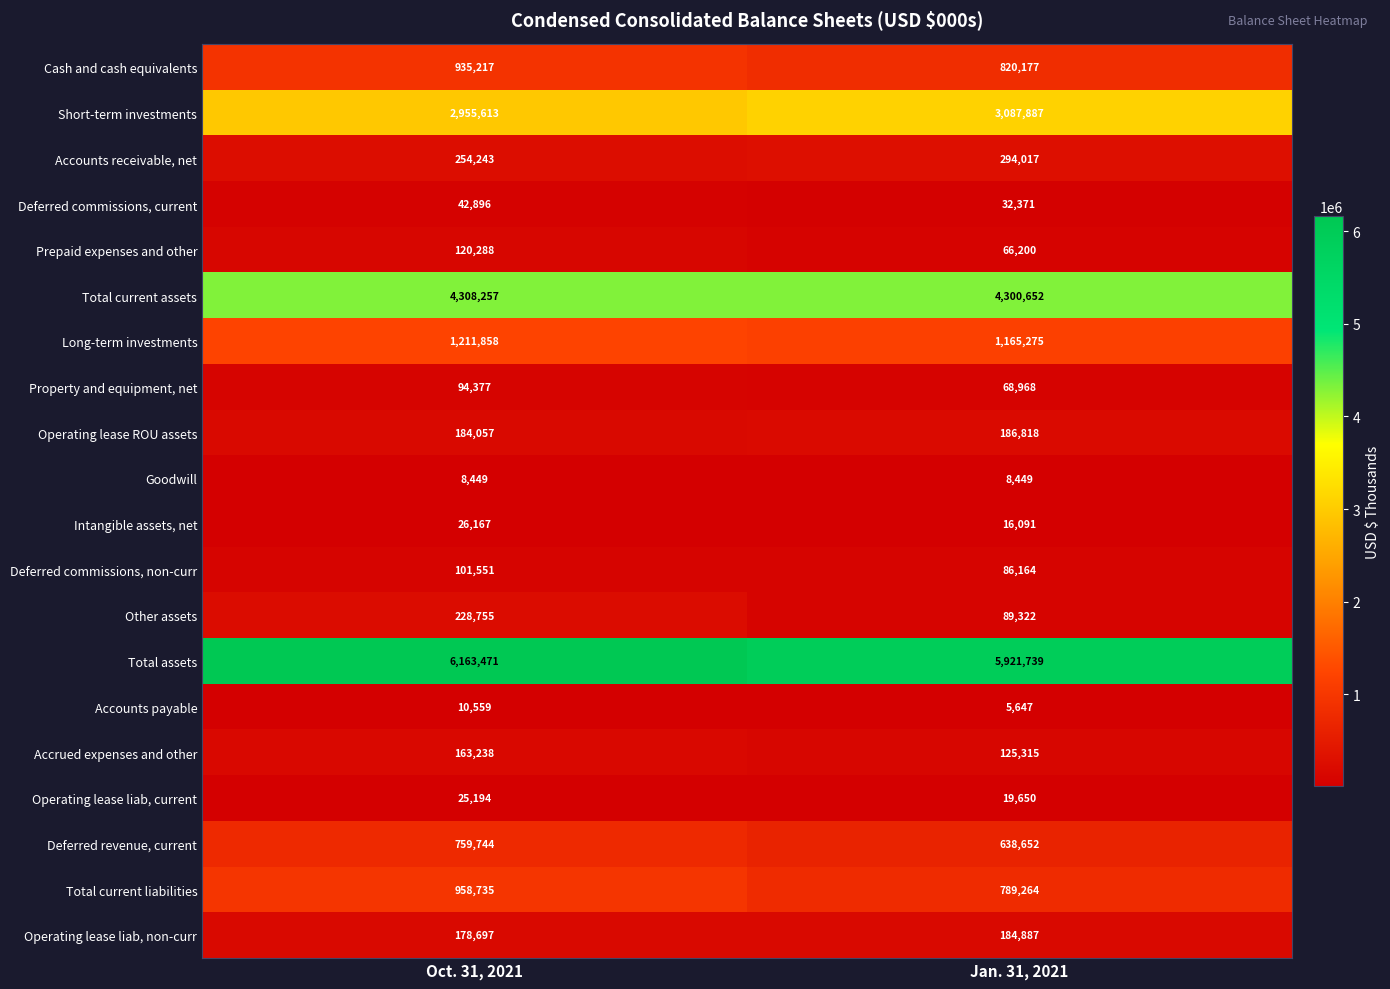

The value of Total current liabilities at Jan. 31, 2021 is 789264. True or false?

True